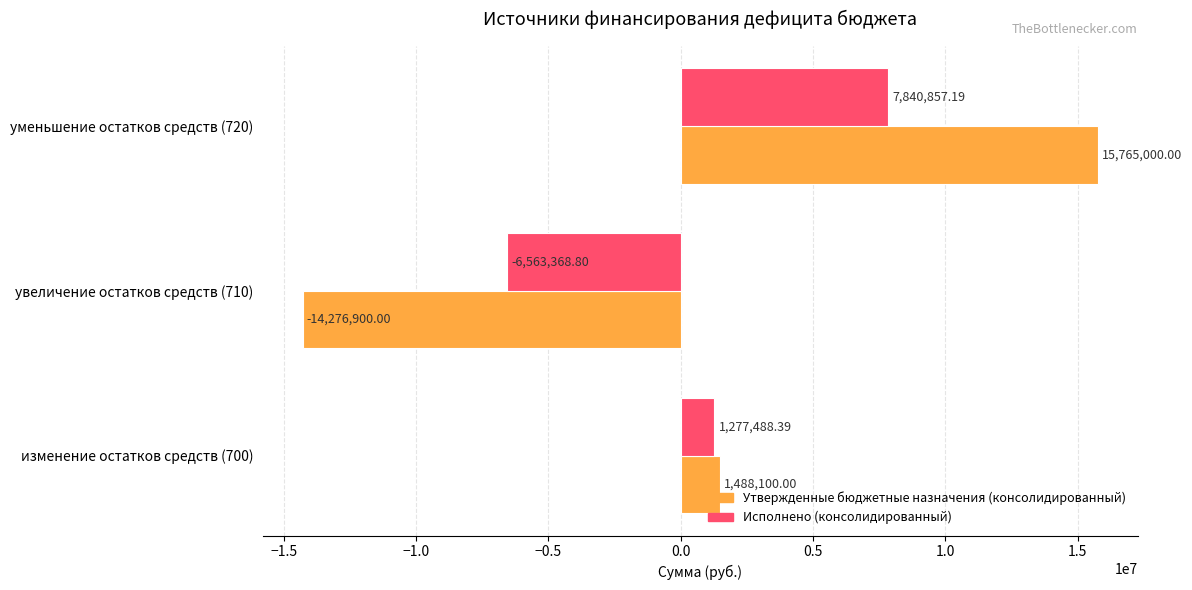

At which label does Утвержденные бюджетные назначения (консолидированный) reach its minimum?

увеличение остатков средств (710)